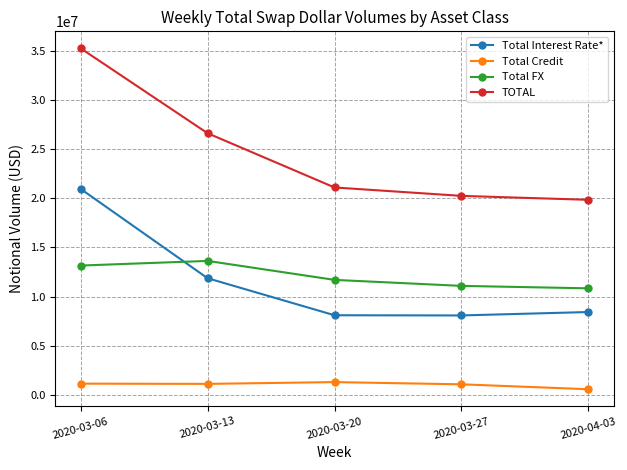

Is this an area chart (filled region under the line)?

No